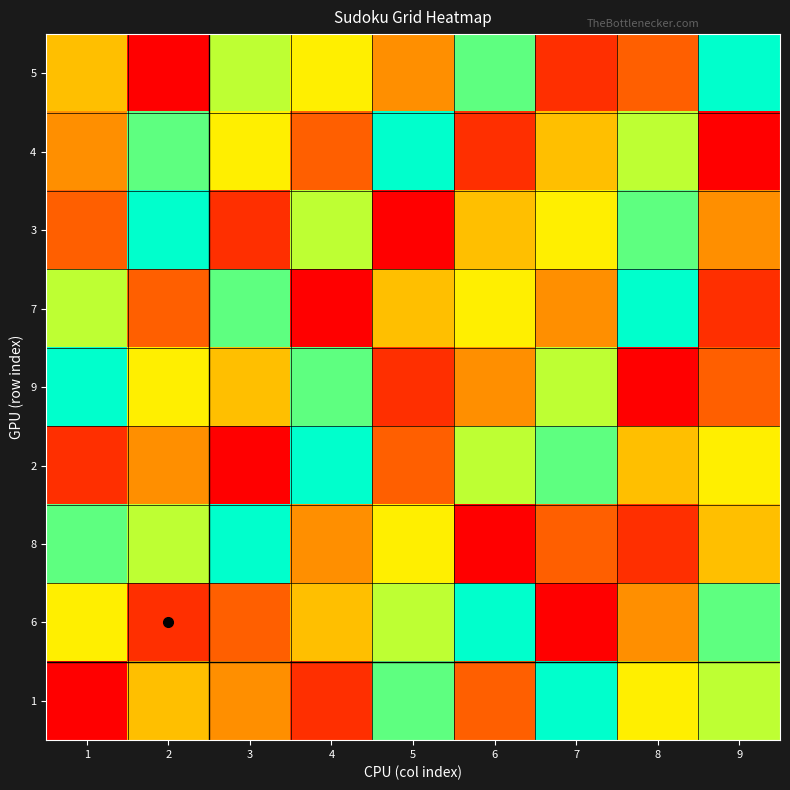

What is the total value across all series at 5?

45